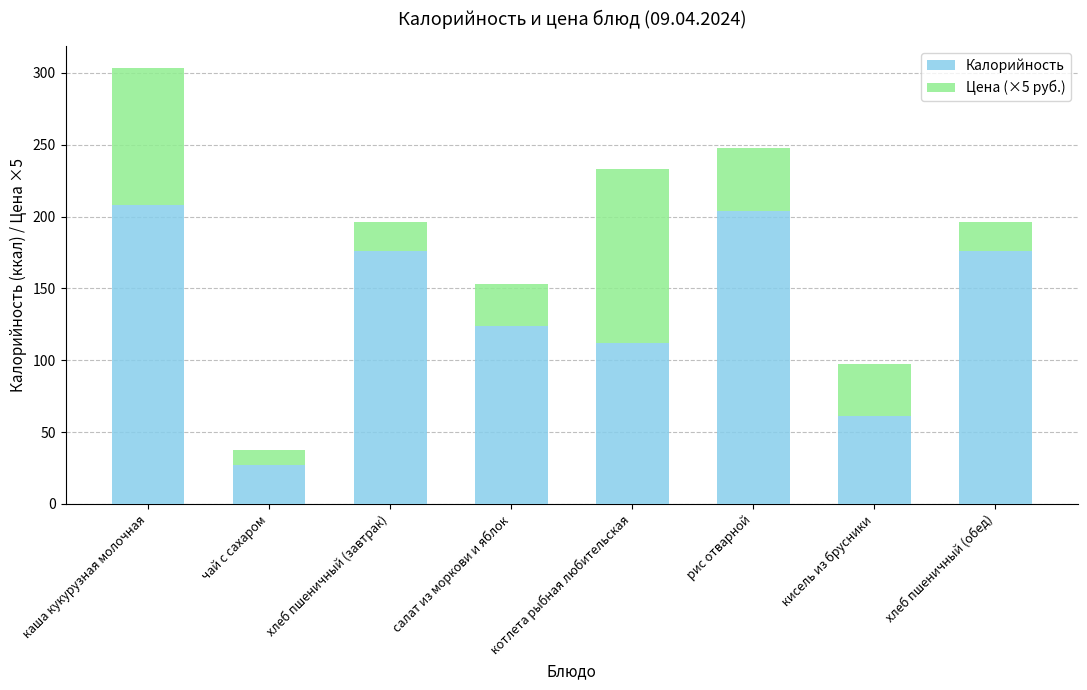

Which category has the lowest value in the Калорийность series?

чай с сахаром